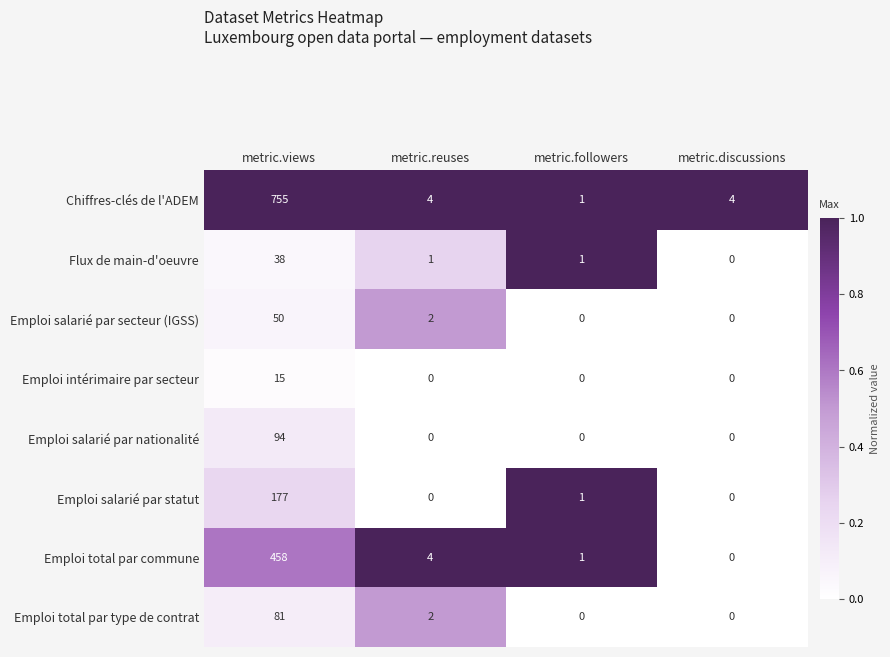

Which category has the highest value in the Emploi salarié par statut series?

metric.views